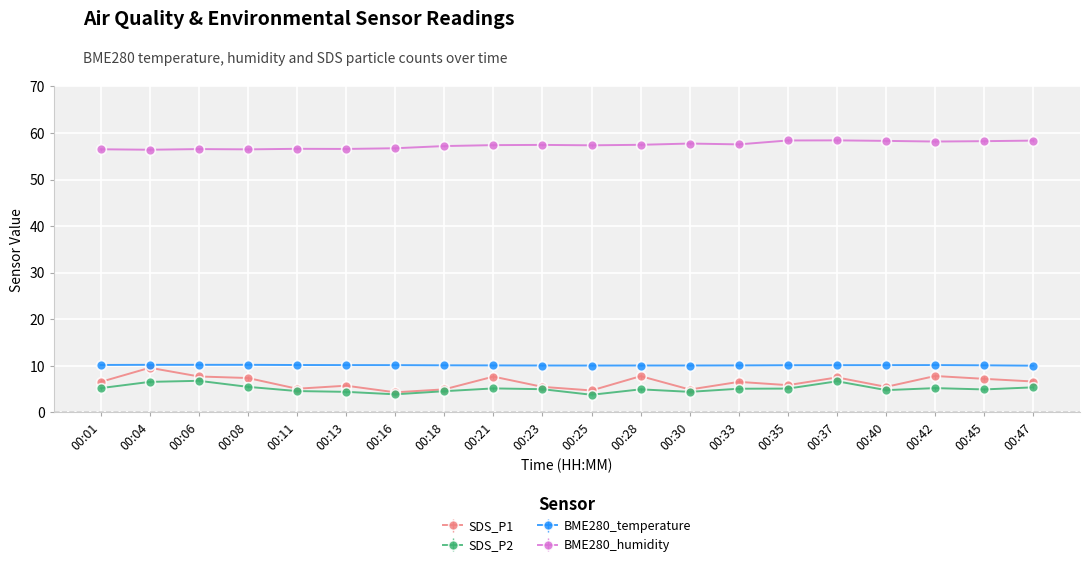

The value of BME280_temperature at 00:21 is 10.1. True or false?

True